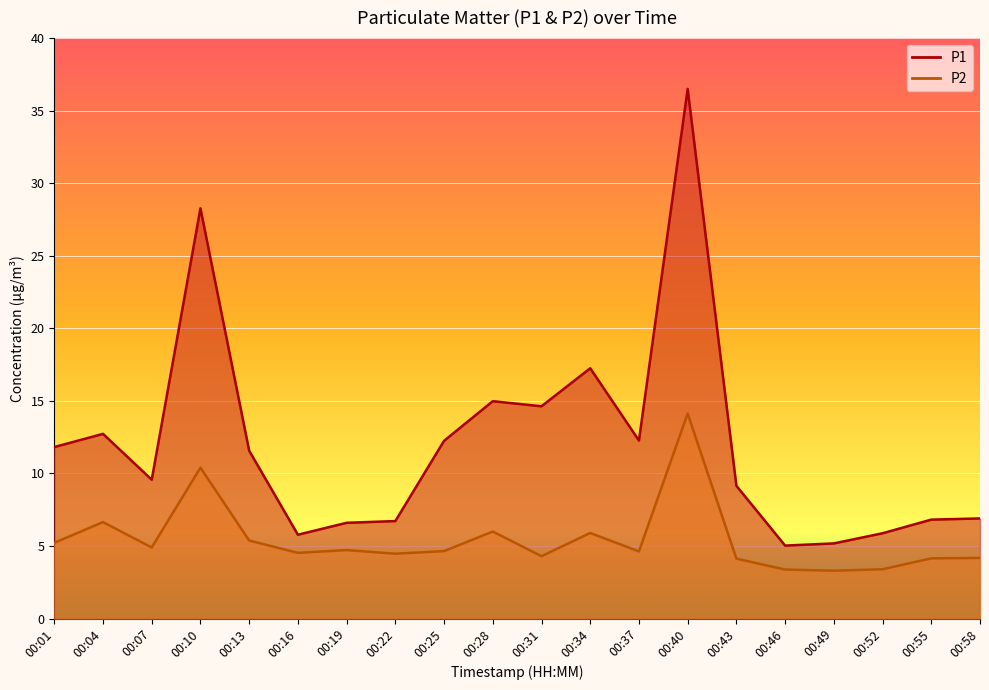

Is it true that P2 equals 9.6 at 00:13?

False